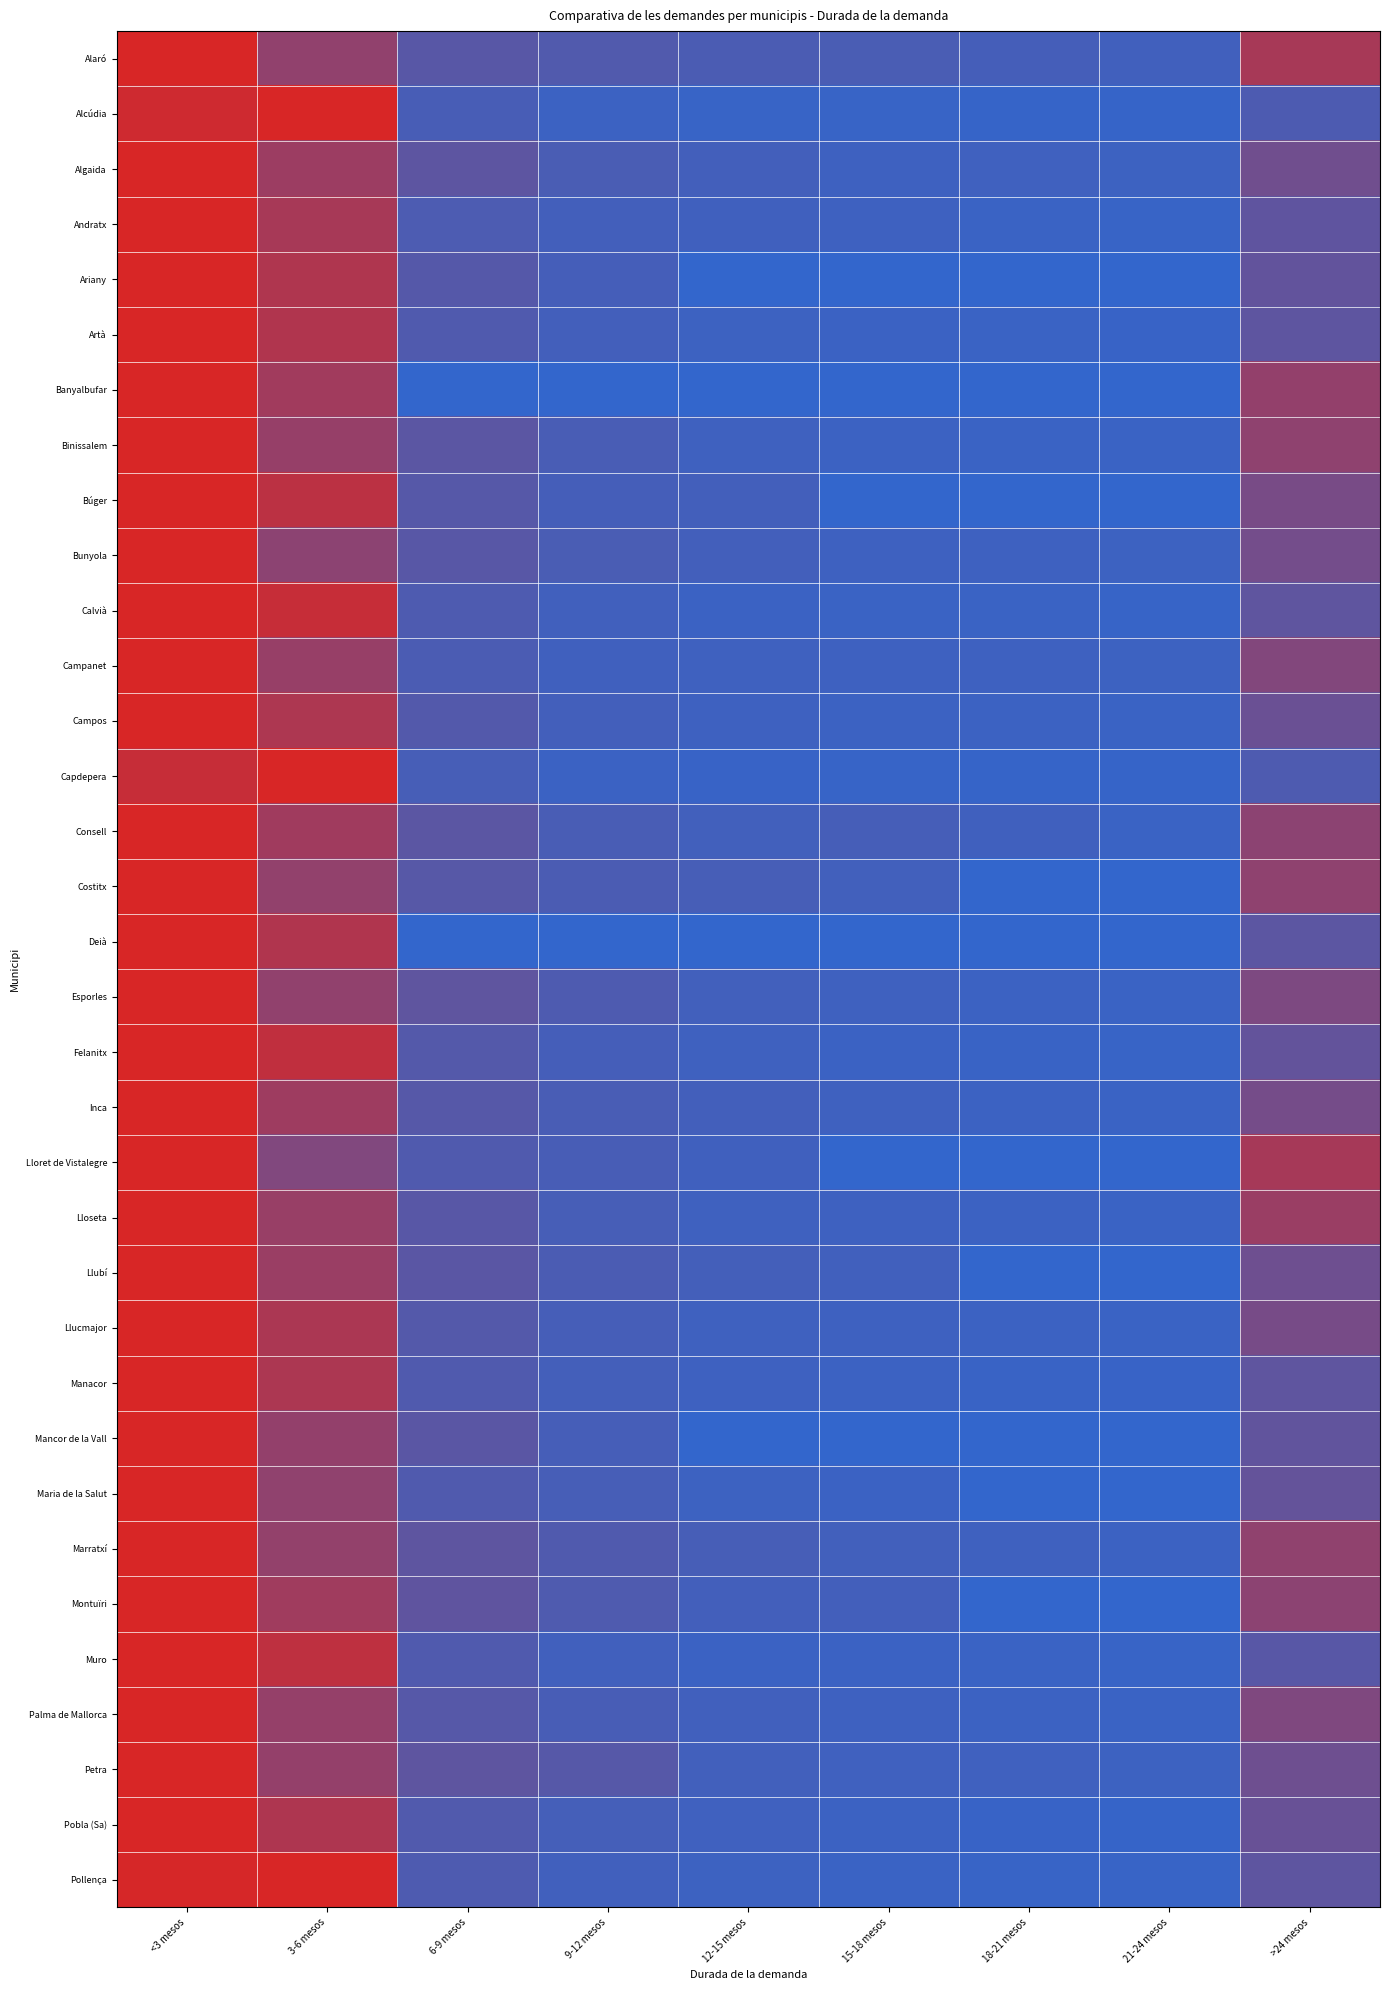

What is the difference between the highest and lowest values at 18-21 mesos?

0.1